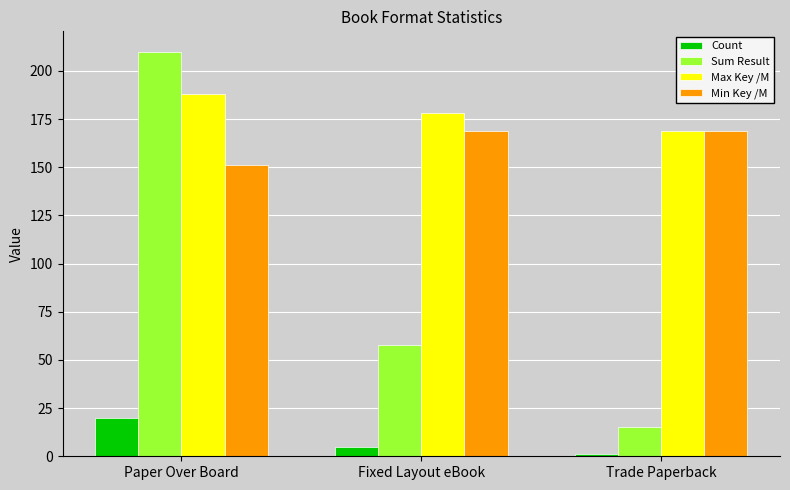

List the series in order of their peak value, highest first.

Sum Result, Max Key /M, Min Key /M, Count